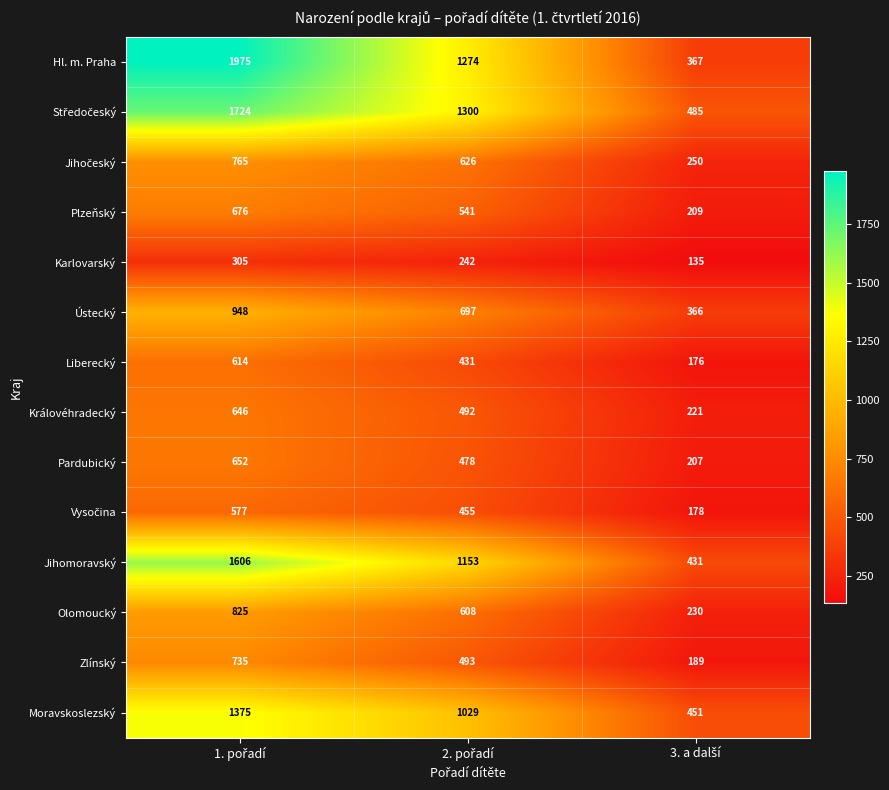

What is the difference between the maximum and minimum values in the Jihomoravský series?

1175